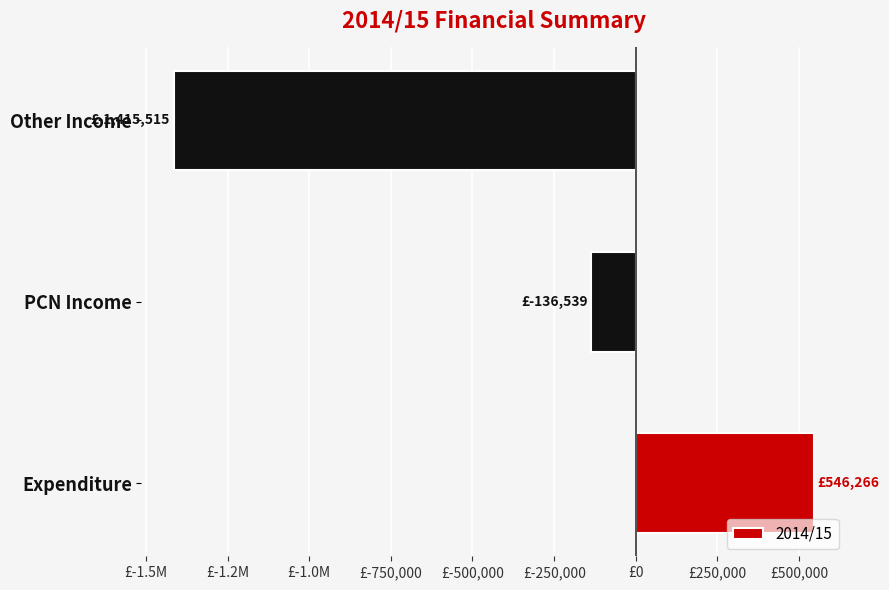

What is the difference between the maximum and minimum values?

1961780.2